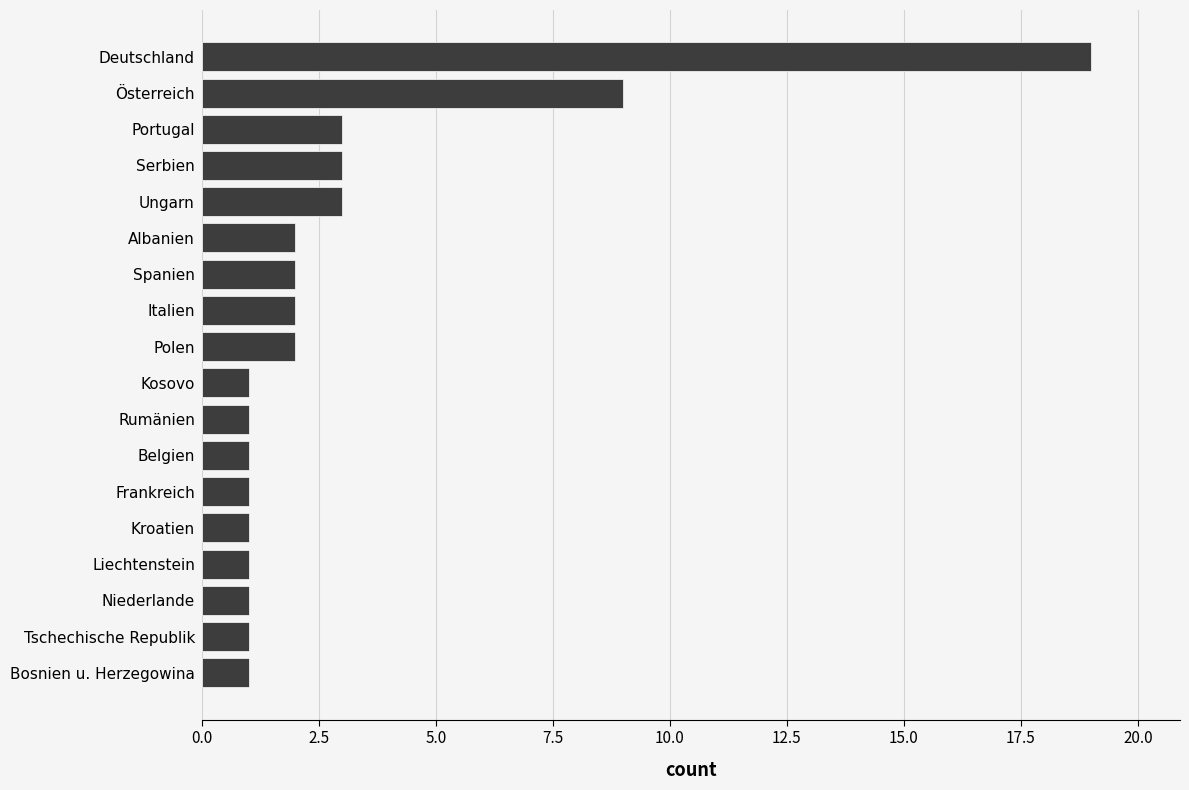

What position from the top is Bosnien u. Herzegowina?

18